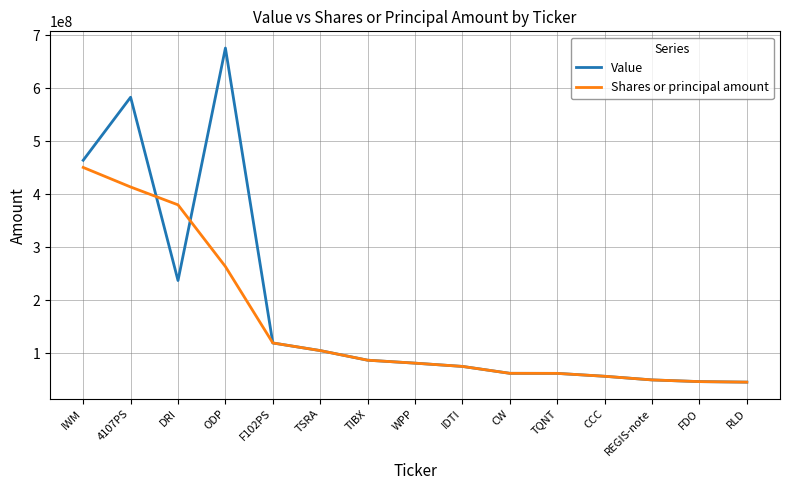

What is the maximum value shown in the chart?

676220106